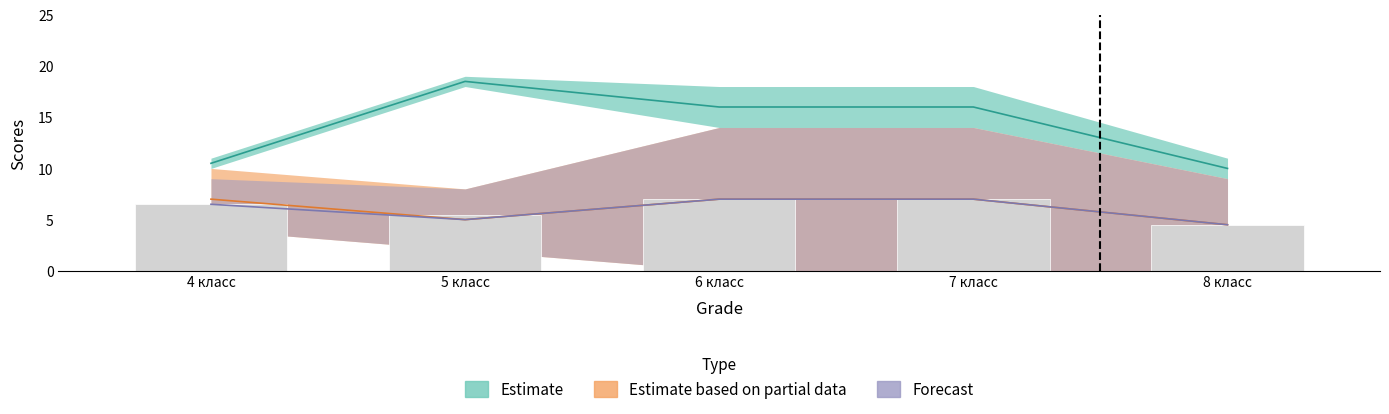

True or false: участник_avg has a value of 2.1 at 4 класс.

False